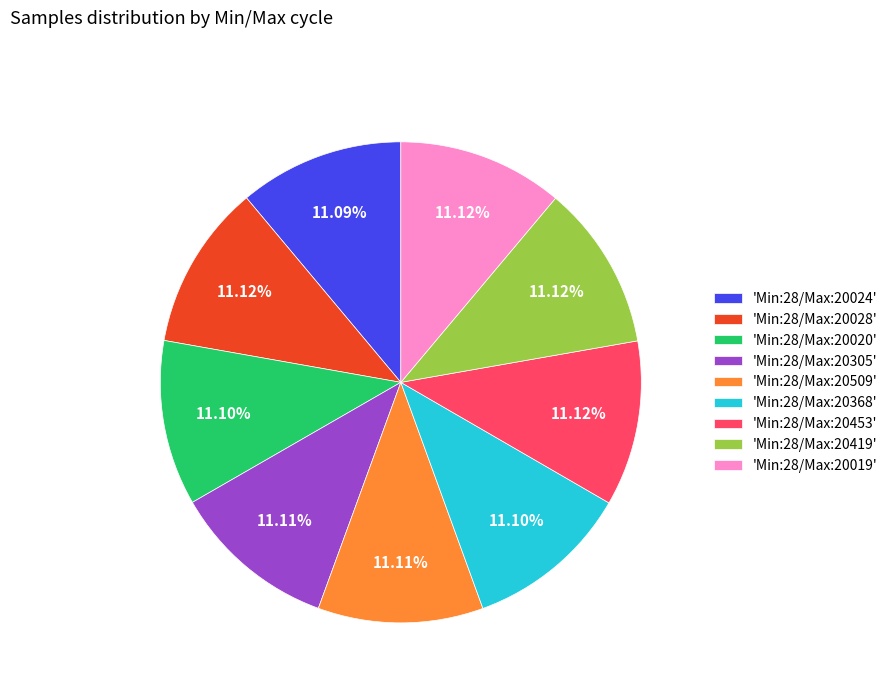

How many slices are in this pie chart?

9